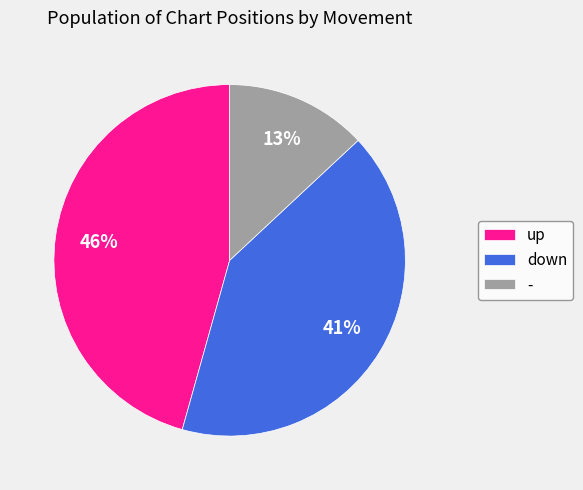

Which slice is the largest?

up